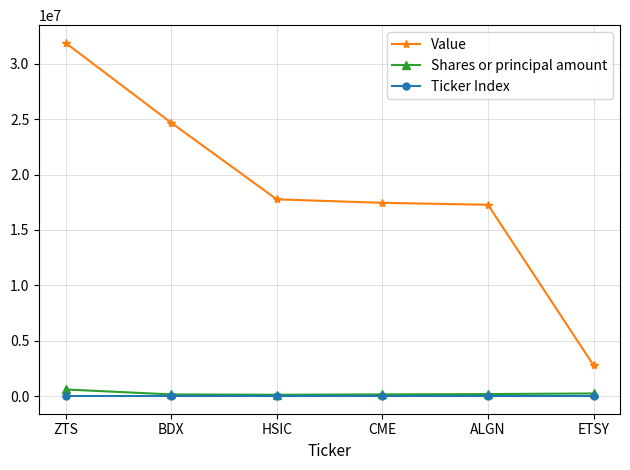

True or false: Ticker Index has more than 2 points higher than both neighbors.

False